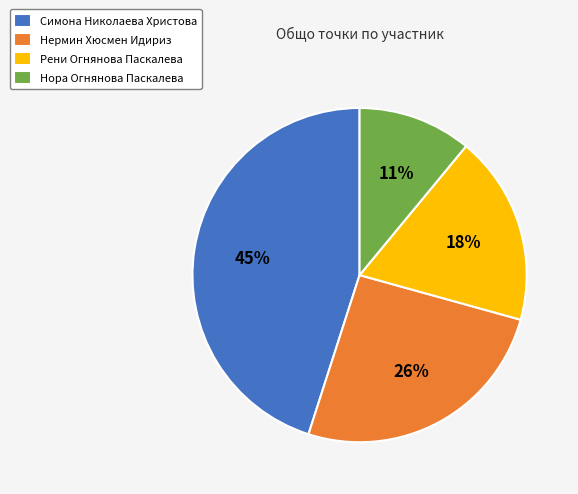

How many slices are in this pie chart?

4